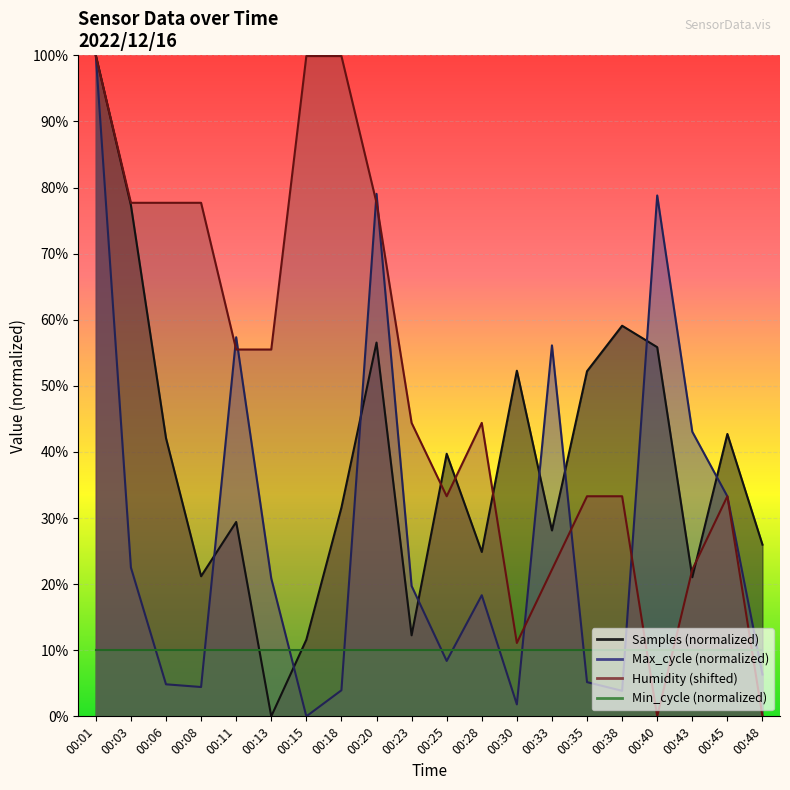

Which label corresponds to the largest value in the chart?

00:01